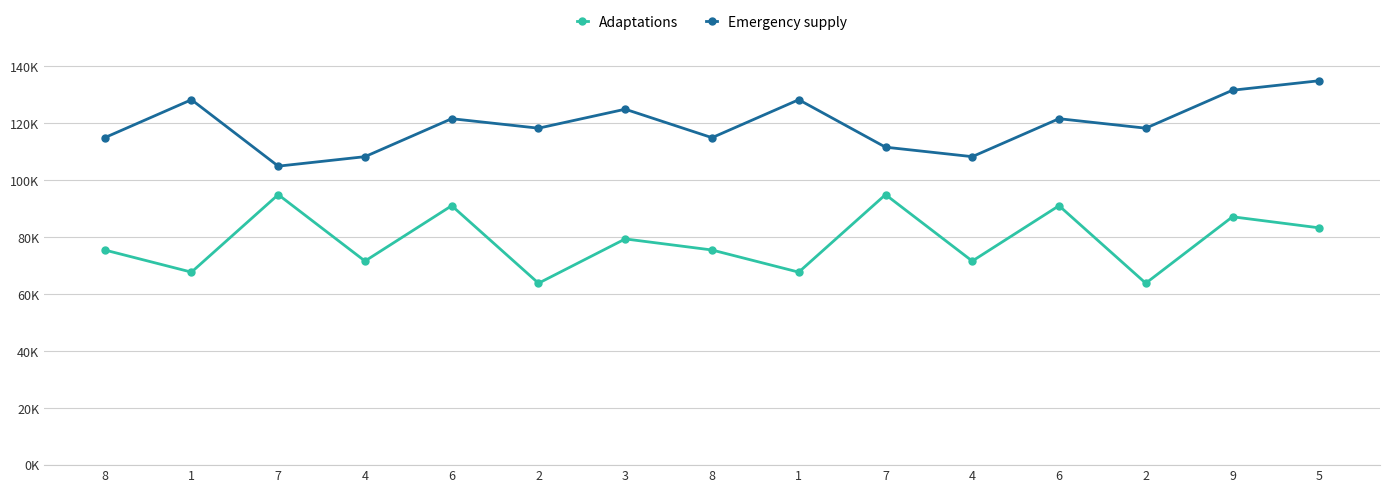

What are all the series names shown in the legend?

Adaptations, Emergency supply